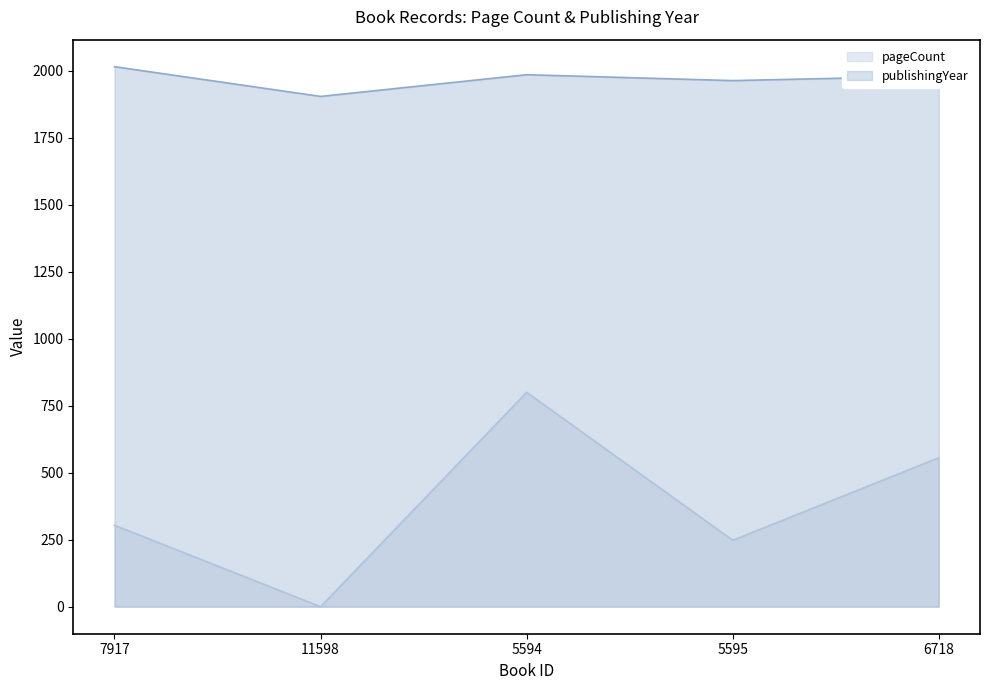

What is the greatest value displayed?

2015